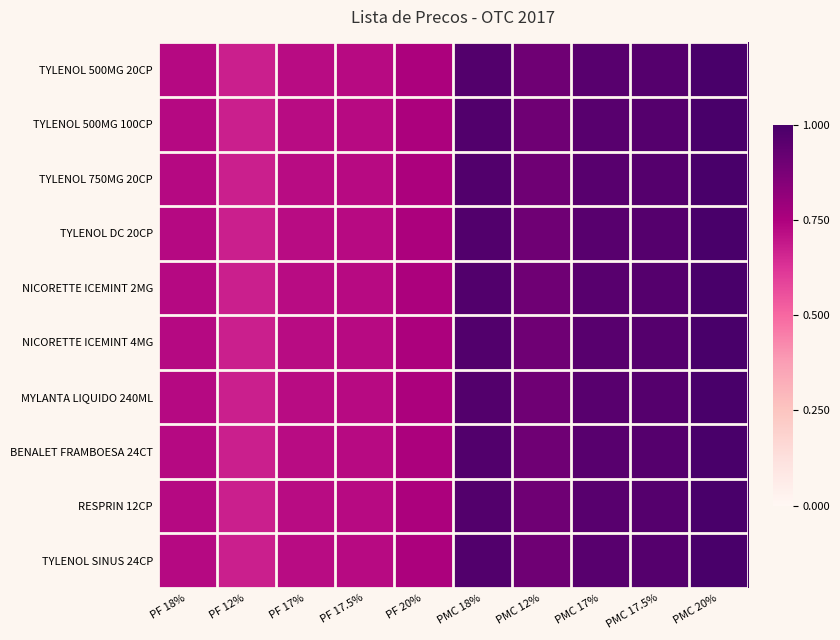

Reading right to left, extract all data points from this chart.

TYLENOL 500MG 20CP: PMC 20%=1.0	PMC 17.5%=1.0	PMC 17%=1.0	PMC 12%=0.9	PMC 18%=1.0	PF 20%=0.8	PF 17.5%=0.7	PF 17%=0.7	PF 12%=0.7	PF 18%=0.7
TYLENOL 500MG 100CP: PMC 20%=1.0	PMC 17.5%=1.0	PMC 17%=1.0	PMC 12%=0.9	PMC 18%=1.0	PF 20%=0.8	PF 17.5%=0.7	PF 17%=0.7	PF 12%=0.7	PF 18%=0.7
TYLENOL 750MG 20CP: PMC 20%=1.0	PMC 17.5%=1.0	PMC 17%=1.0	PMC 12%=0.9	PMC 18%=1.0	PF 20%=0.8	PF 17.5%=0.7	PF 17%=0.7	PF 12%=0.7	PF 18%=0.7
TYLENOL DC 20CP: PMC 20%=1.0	PMC 17.5%=1.0	PMC 17%=1.0	PMC 12%=0.9	PMC 18%=1.0	PF 20%=0.8	PF 17.5%=0.7	PF 17%=0.7	PF 12%=0.7	PF 18%=0.7
NICORETTE ICEMINT 2MG: PMC 20%=1.0	PMC 17.5%=1.0	PMC 17%=1.0	PMC 12%=0.9	PMC 18%=1.0	PF 20%=0.8	PF 17.5%=0.7	PF 17%=0.7	PF 12%=0.7	PF 18%=0.7
NICORETTE ICEMINT 4MG: PMC 20%=1.0	PMC 17.5%=1.0	PMC 17%=1.0	PMC 12%=0.9	PMC 18%=1.0	PF 20%=0.8	PF 17.5%=0.7	PF 17%=0.7	PF 12%=0.7	PF 18%=0.7
MYLANTA LIQUIDO 240ML: PMC 20%=1.0	PMC 17.5%=1.0	PMC 17%=1.0	PMC 12%=0.9	PMC 18%=1.0	PF 20%=0.8	PF 17.5%=0.7	PF 17%=0.7	PF 12%=0.7	PF 18%=0.7
BENALET FRAMBOESA 24CT: PMC 20%=1.0	PMC 17.5%=1.0	PMC 17%=1.0	PMC 12%=0.9	PMC 18%=1.0	PF 20%=0.8	PF 17.5%=0.7	PF 17%=0.7	PF 12%=0.7	PF 18%=0.7
RESPRIN 12CP: PMC 20%=1.0	PMC 17.5%=1.0	PMC 17%=1.0	PMC 12%=0.9	PMC 18%=1.0	PF 20%=0.8	PF 17.5%=0.7	PF 17%=0.7	PF 12%=0.7	PF 18%=0.7
TYLENOL SINUS 24CP: PMC 20%=1.0	PMC 17.5%=1.0	PMC 17%=1.0	PMC 12%=0.9	PMC 18%=1.0	PF 20%=0.8	PF 17.5%=0.7	PF 17%=0.7	PF 12%=0.7	PF 18%=0.7